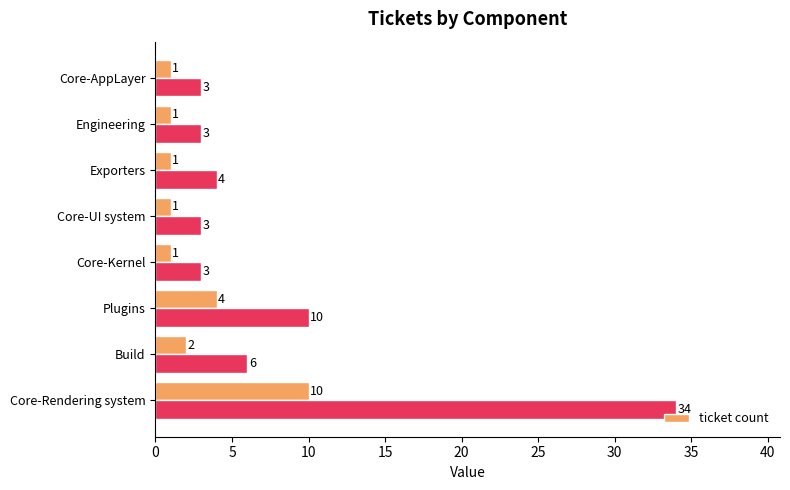

The value of ticket count at Core-Rendering system is 16. True or false?

False